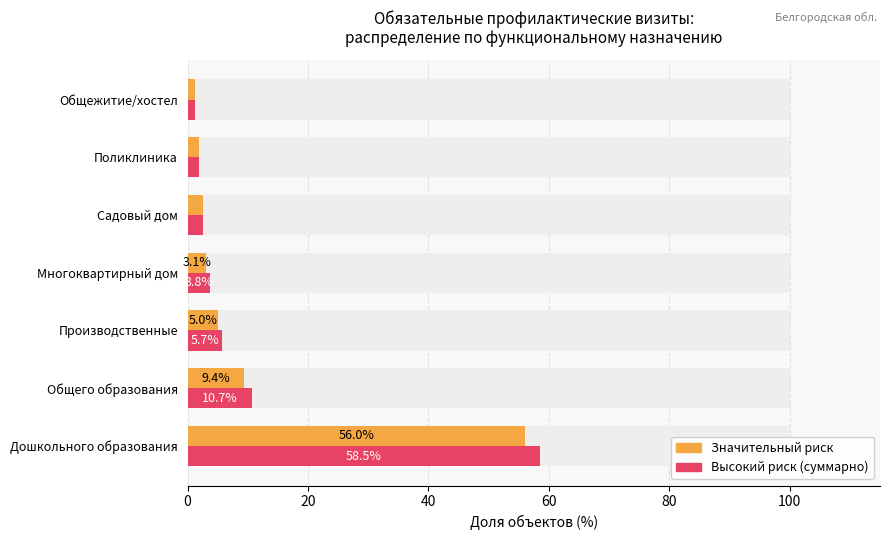

True or false: Высокий + Значительный риск has a value of 9.0 at Производственные.

False